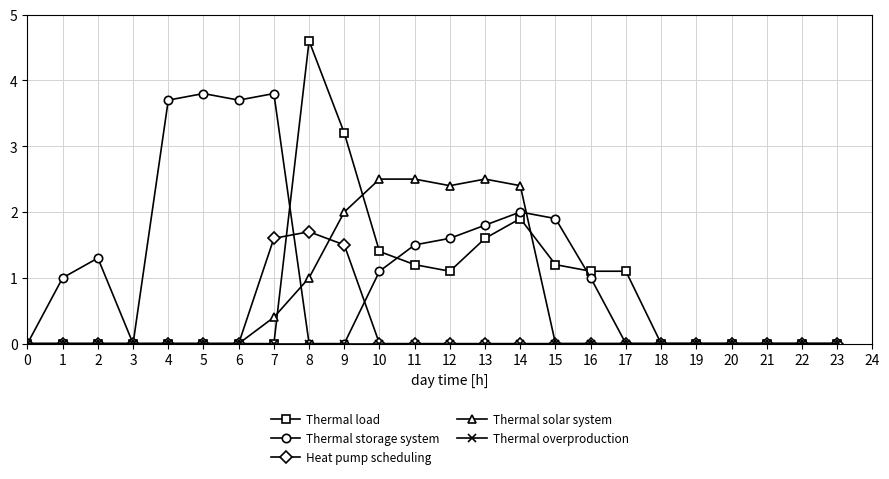

True or false: Heat pump scheduling has more than 0 points higher than both neighbors.

True